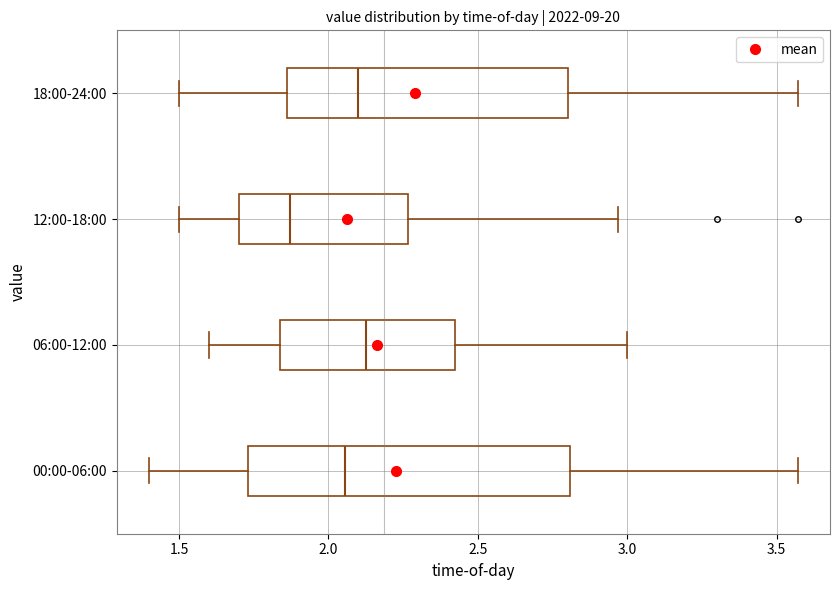

Which box is the widest, from its left edge to its right edge?

00:00-06:00